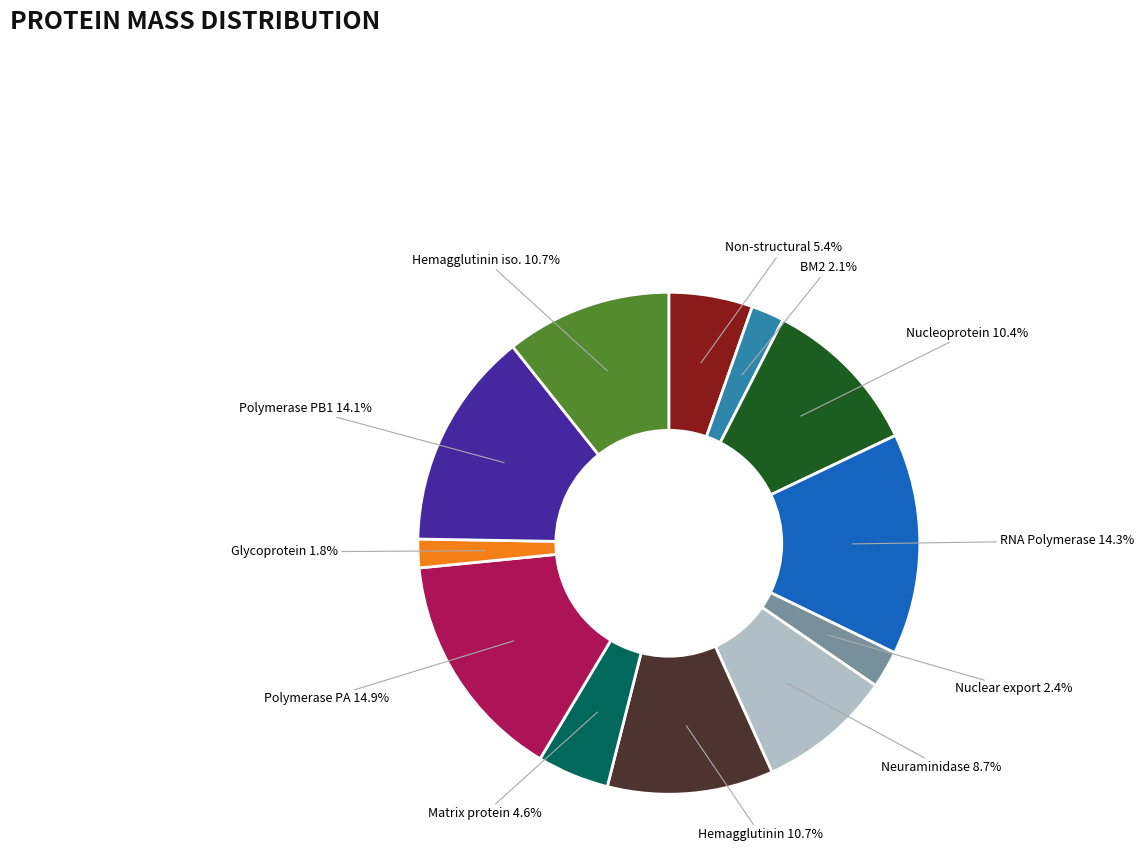

Count the number of slices in the pie.

12